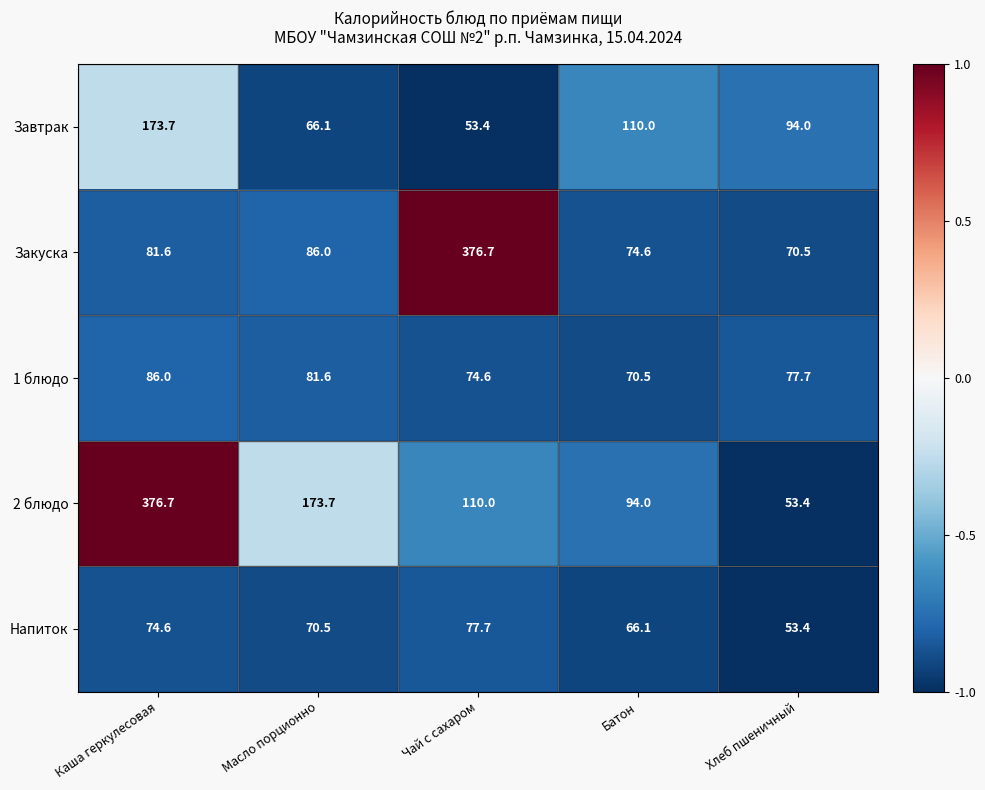

Where does the Напиток series first go above 70?

Каша геркулесовая